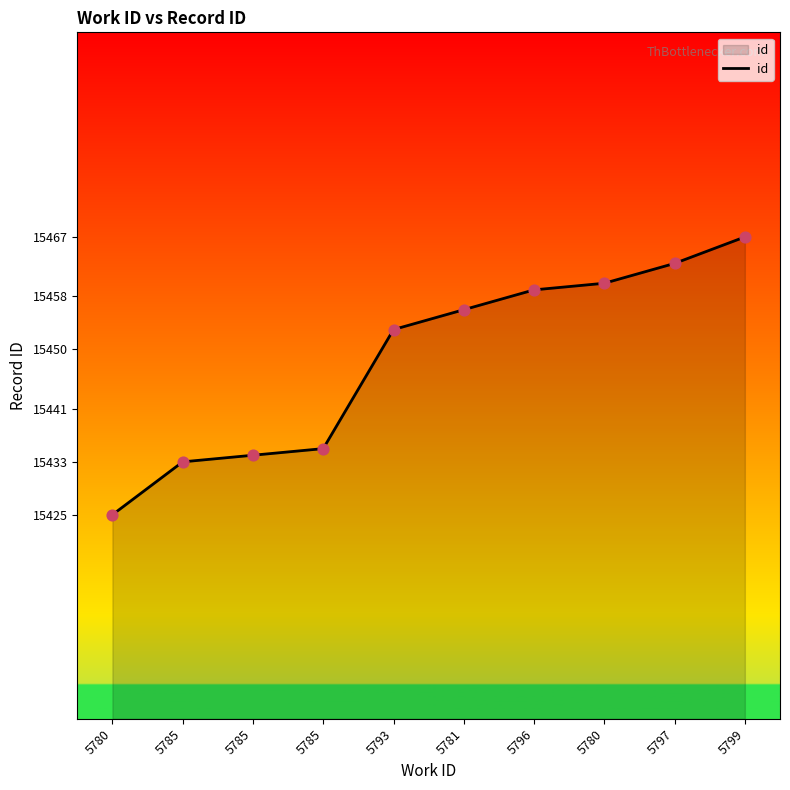

What is the change in value from 5785 to 5793?

+19